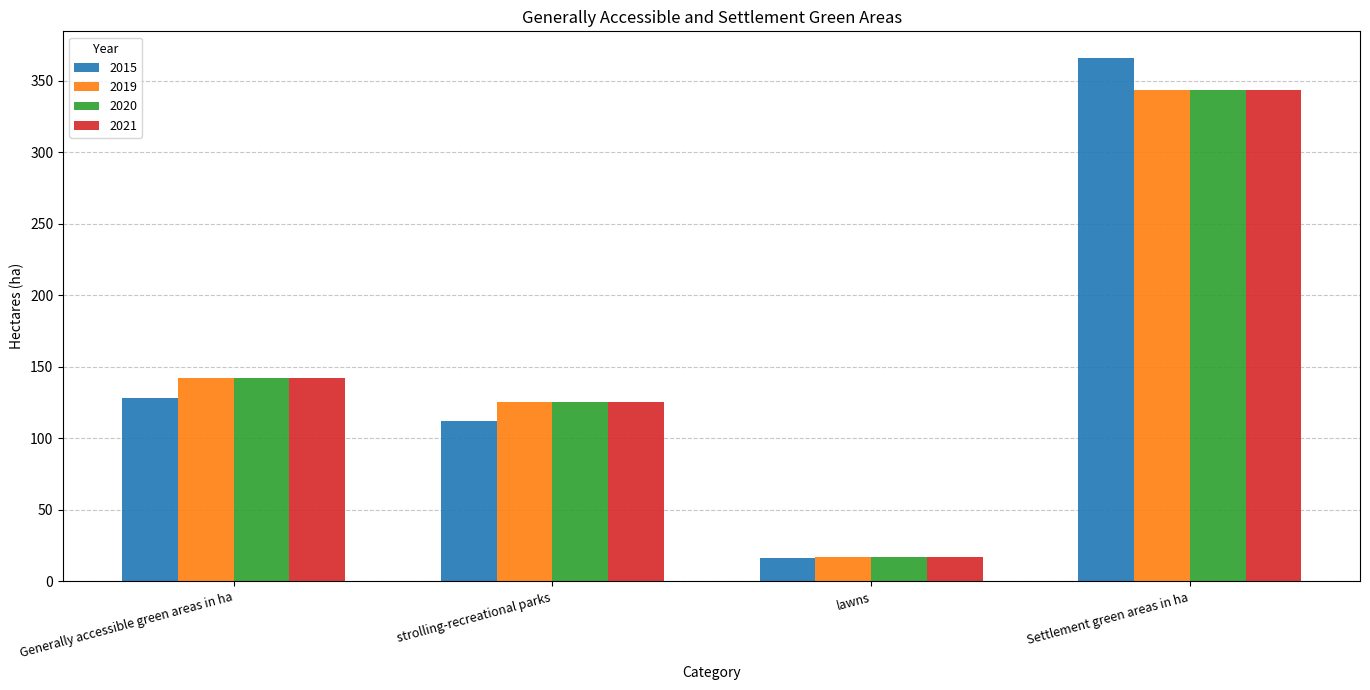

What is the difference between the maximum and minimum values in the 2015 series?

350.2